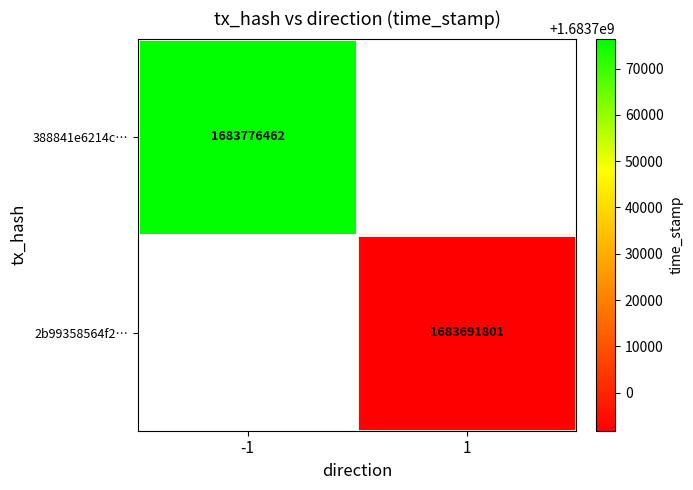

The value of 2b99358564f2… at 1 is 1683691801. True or false?

True